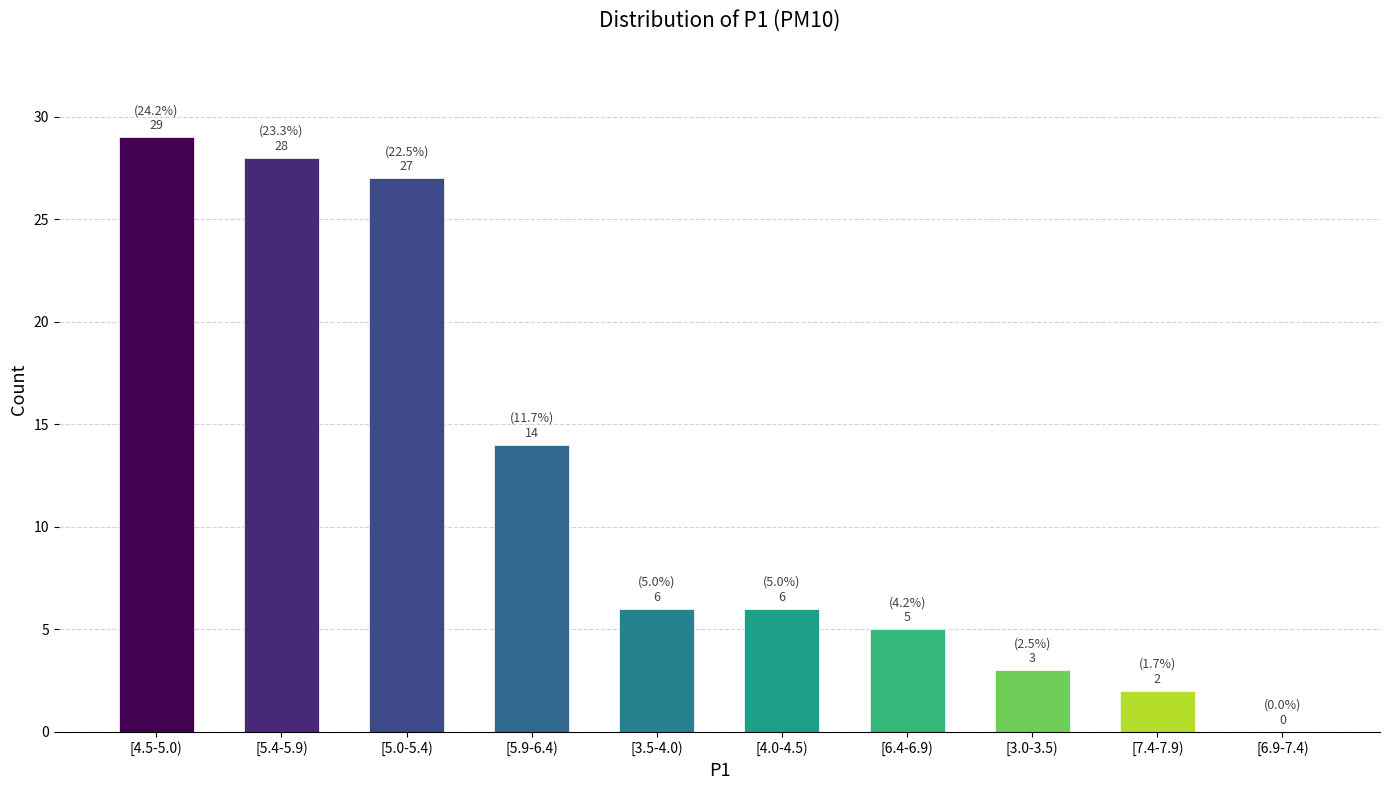

Reading left to right, list all the values displayed in this chart.

[4.5-5.0)=29	[5.4-5.9)=28	[5.0-5.4)=27	[5.9-6.4)=14	[3.5-4.0)=6	[4.0-4.5)=6	[6.4-6.9)=5	[3.0-3.5)=3	[7.4-7.9)=2	[6.9-7.4)=0